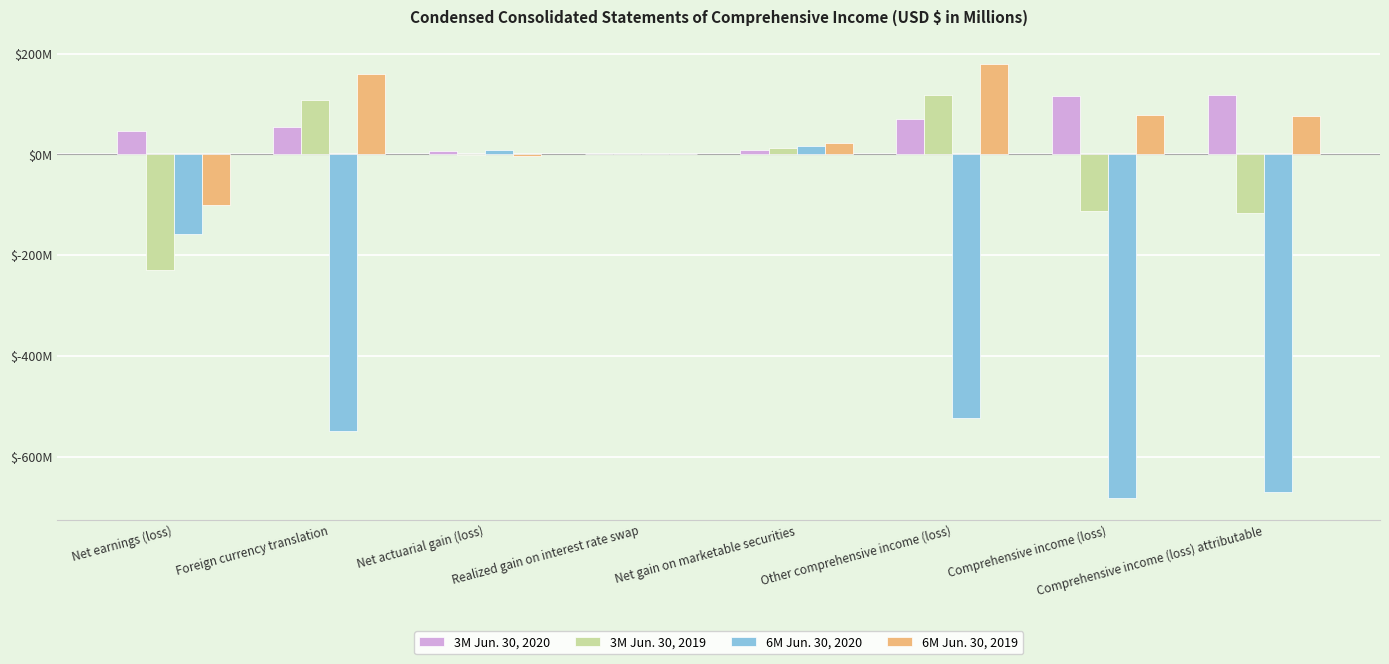

Which category has the highest value in the 6M Jun. 30, 2020 series?

Net gain on marketable securities